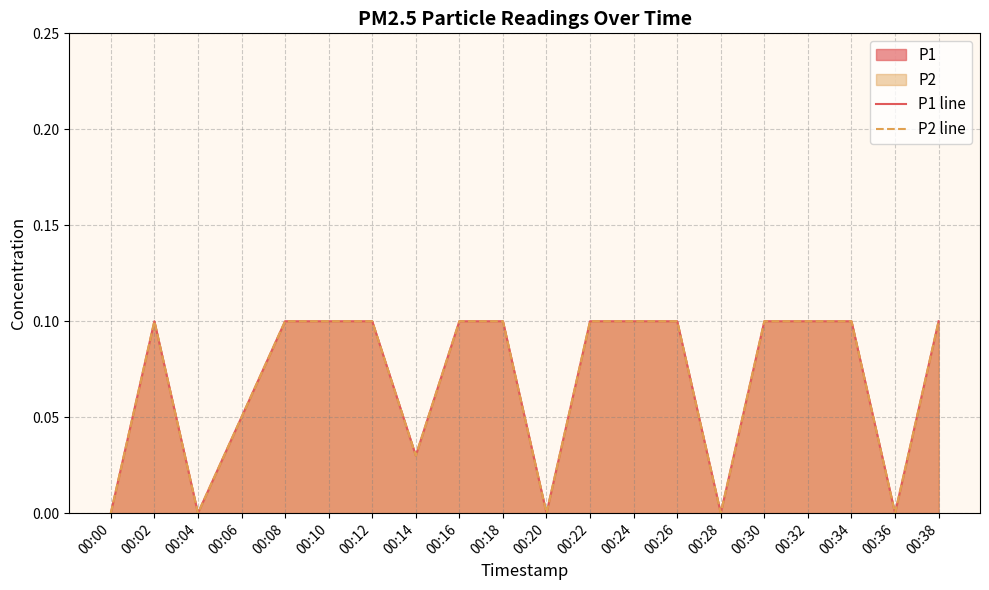

What is the value of the P2 line point at the 20th from the left?

0.1